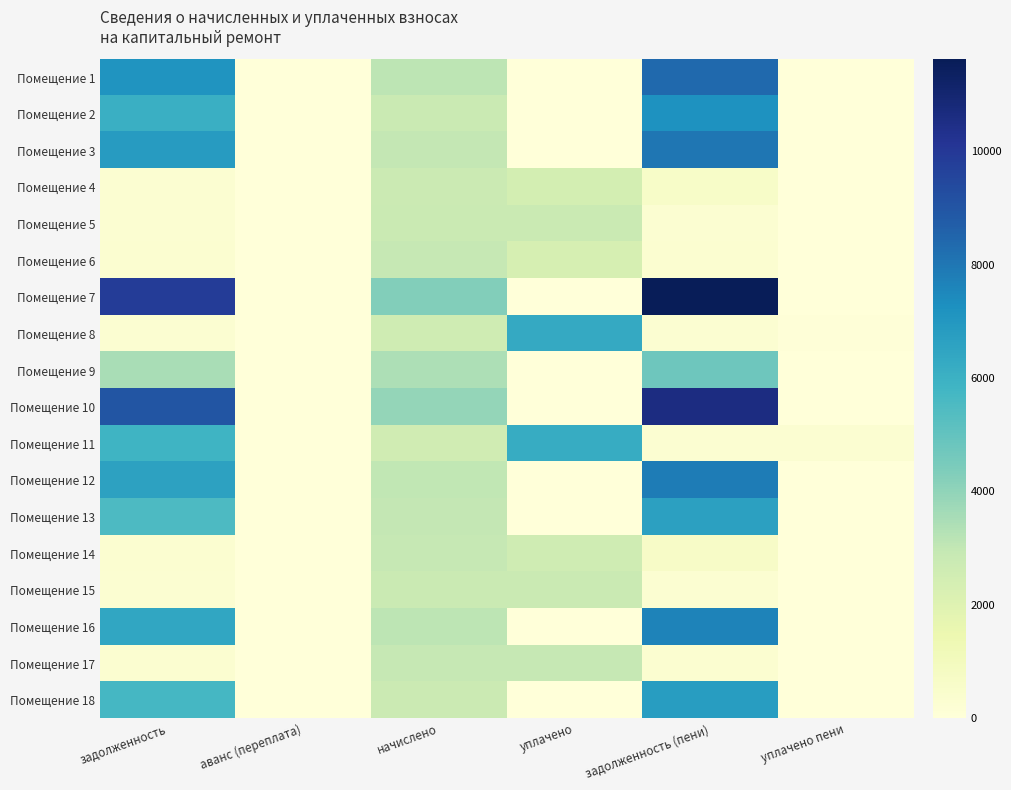

Which has a higher value, начислено or аванс (переплата)?

начислено